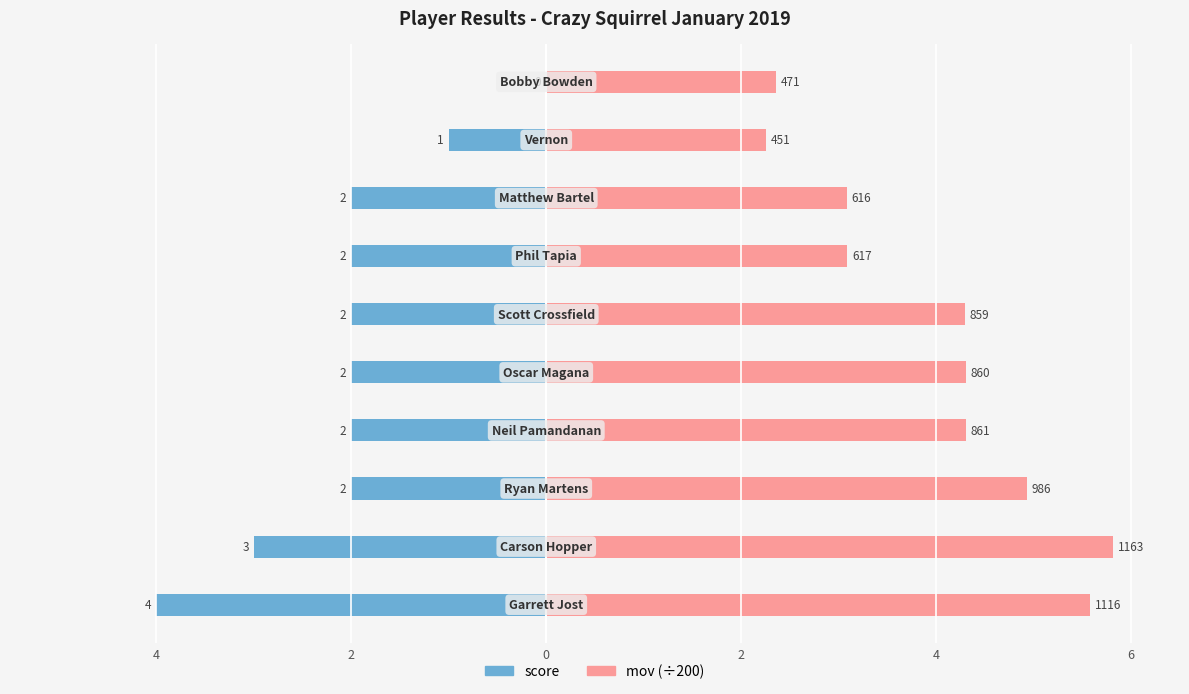

What is the sum of all score values?

-20.0